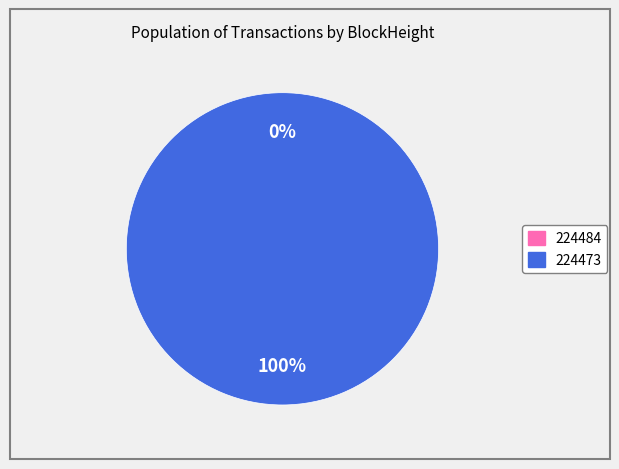

Which category has the smallest portion of the pie?

224484